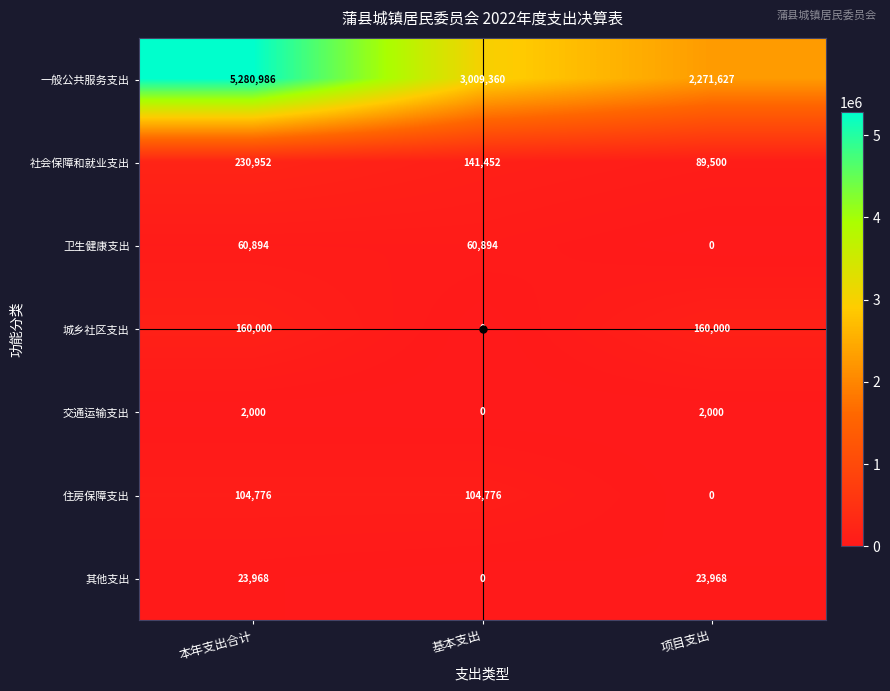

At which label does 一般公共服务支出 reach its minimum?

项目支出